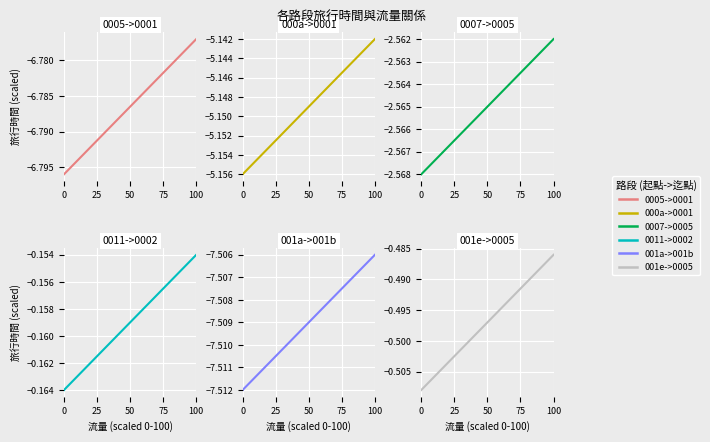

True or false: 0007->0005 and 000a->0001 cross at least once.

False